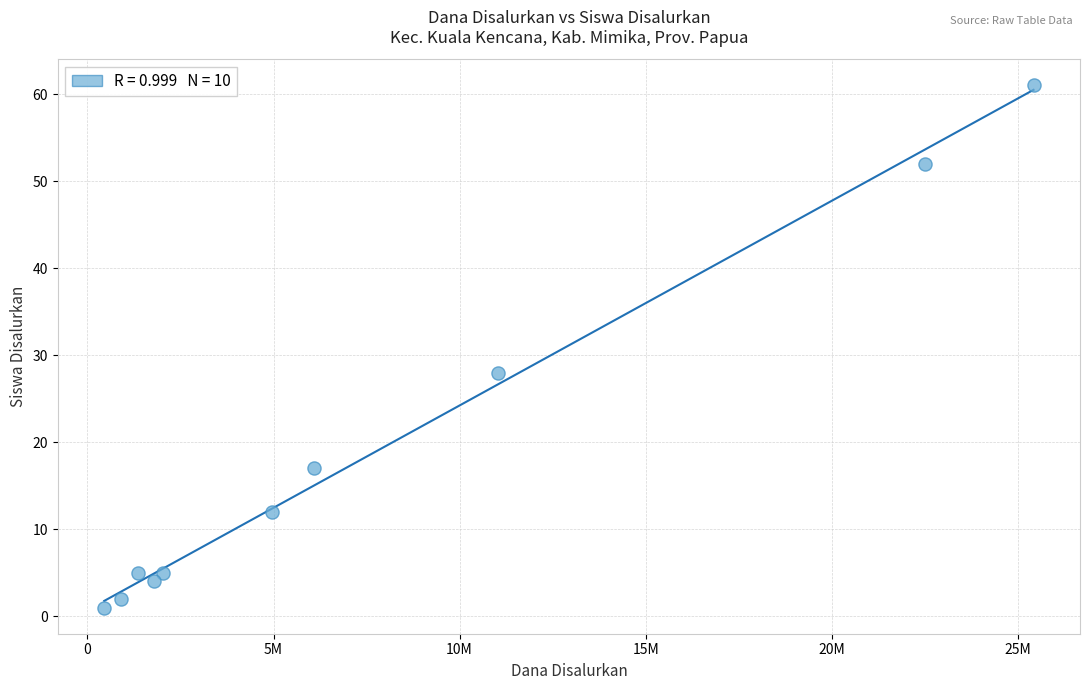

What Y value in the scatter plot is closest to 31?

28